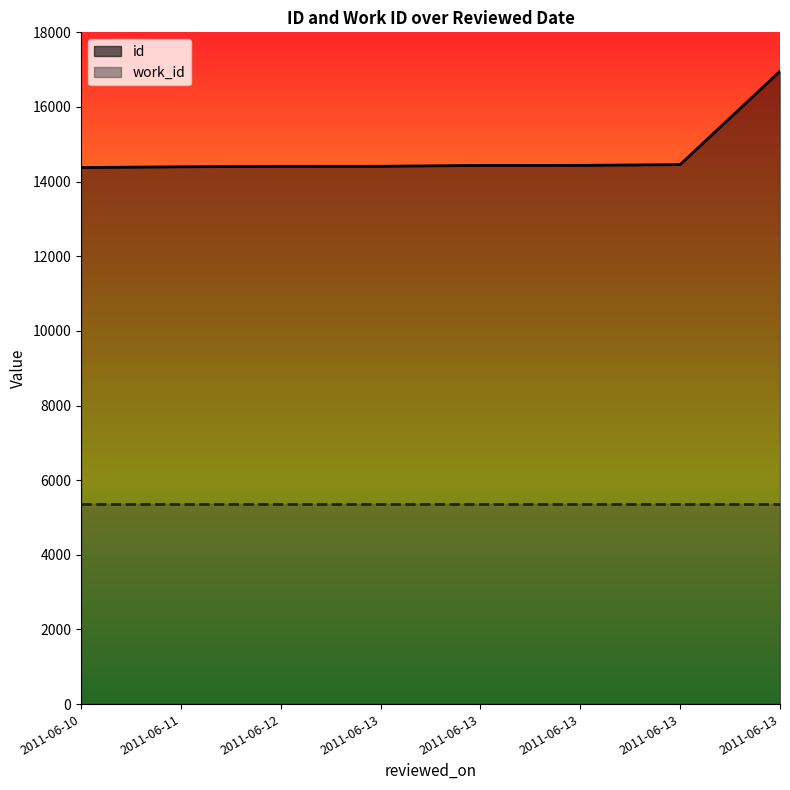

True or false: the data has more than 2 interior local peaks.

False